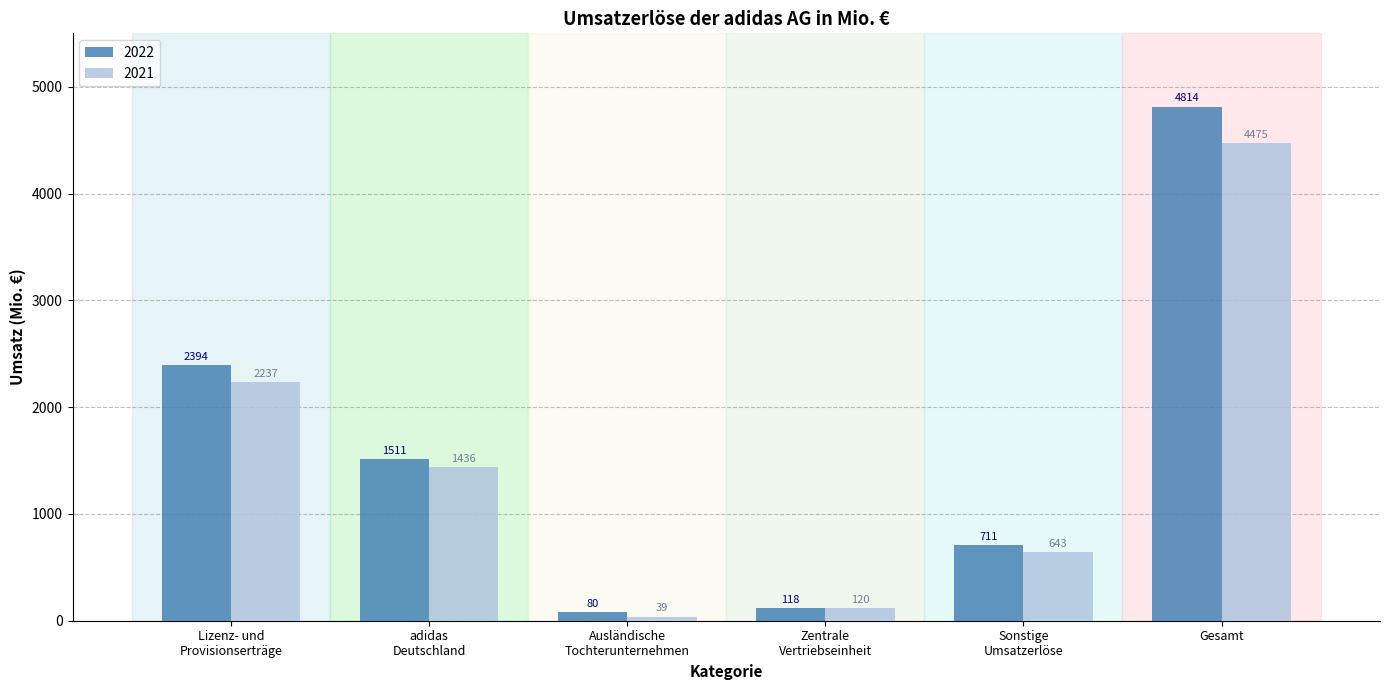

What position from the left is Ausländische
Tochterunternehmen?

3